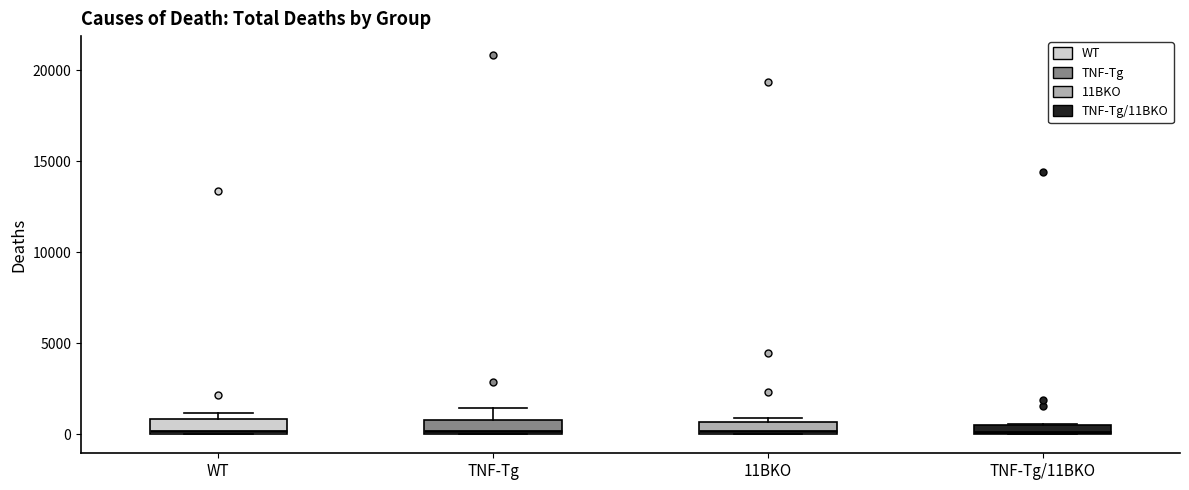

Where is the lower edge of the box for TNF-Tg/11BKO on the y-axis? The values are not printed on the chart, so give them approximately, as read against the axis.

0